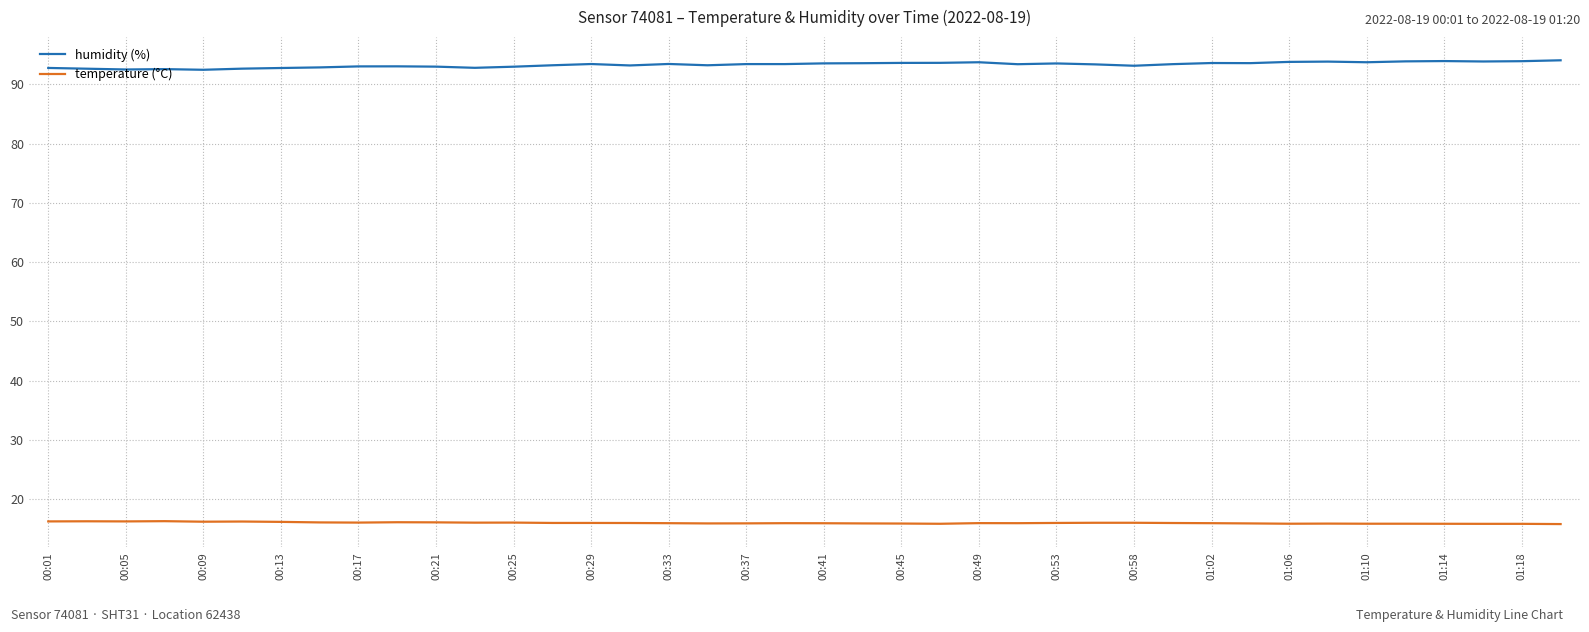

True or false: temperature (°C) and humidity (%) cross at least once.

False